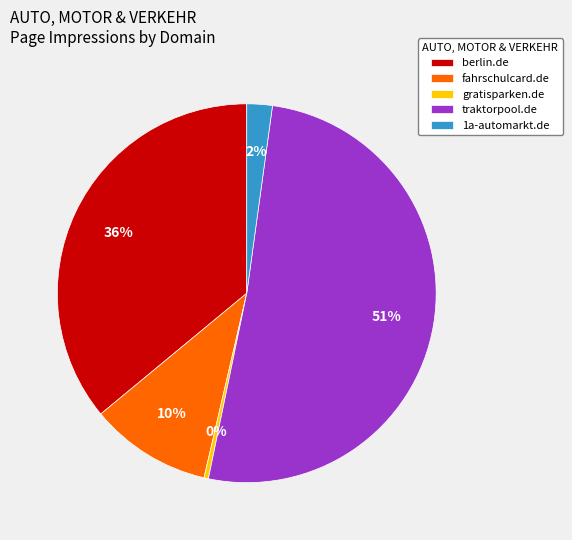

To the nearest percent, what is the difference between the gratisparken.de and 1a-automarkt.de slice percentages?

2%